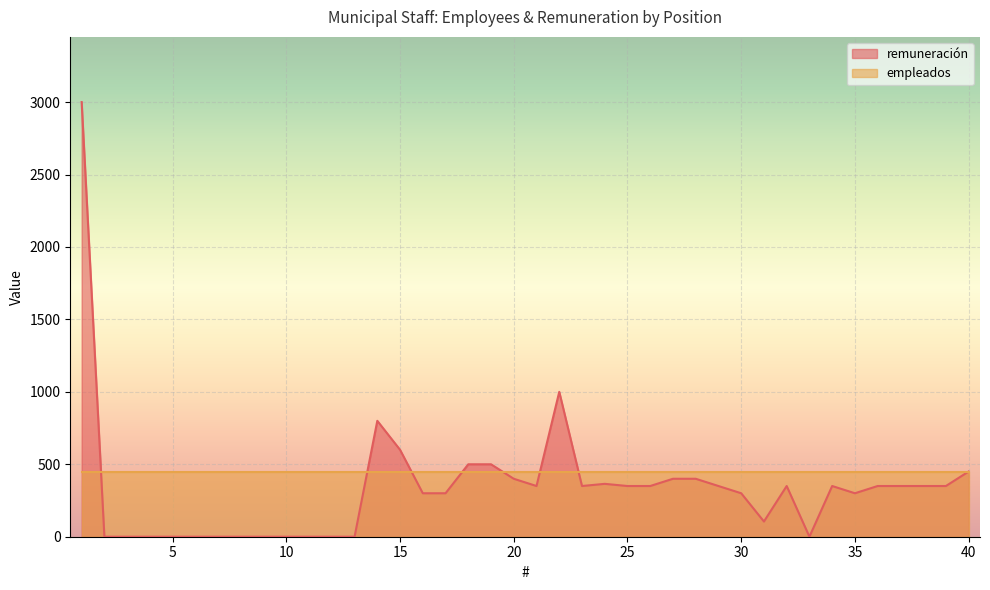

How many values are below 350?

18